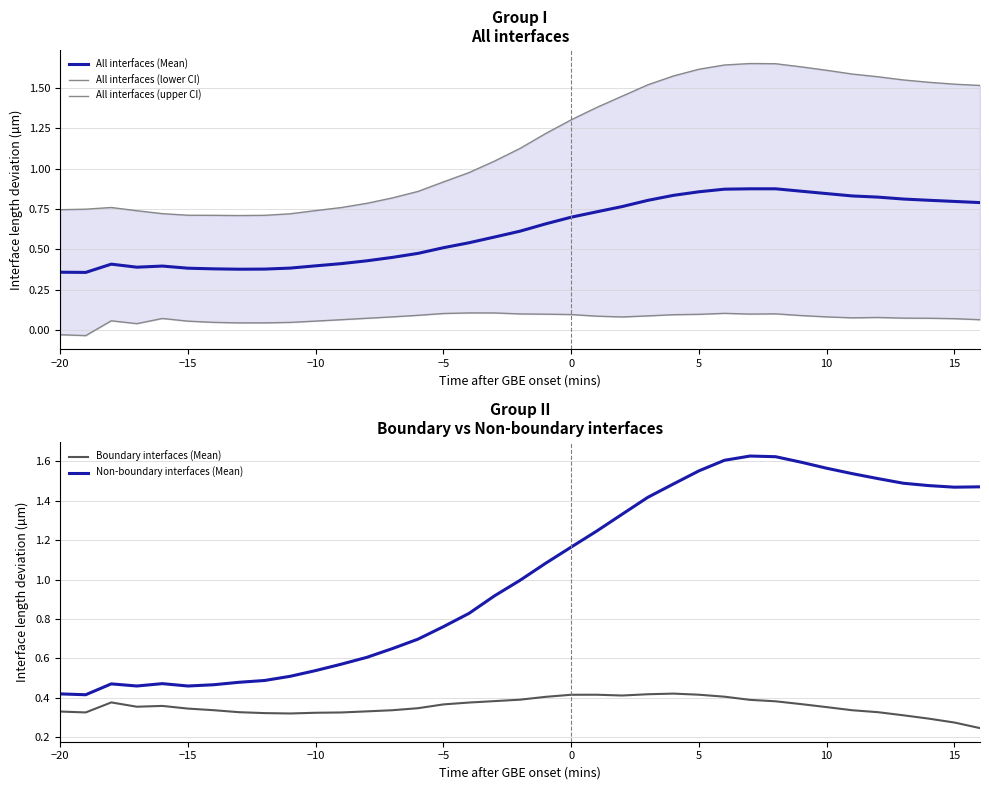

True or false: Non-boundary interfaces (Mean) and All interfaces (upper CI) cross at least once.

False